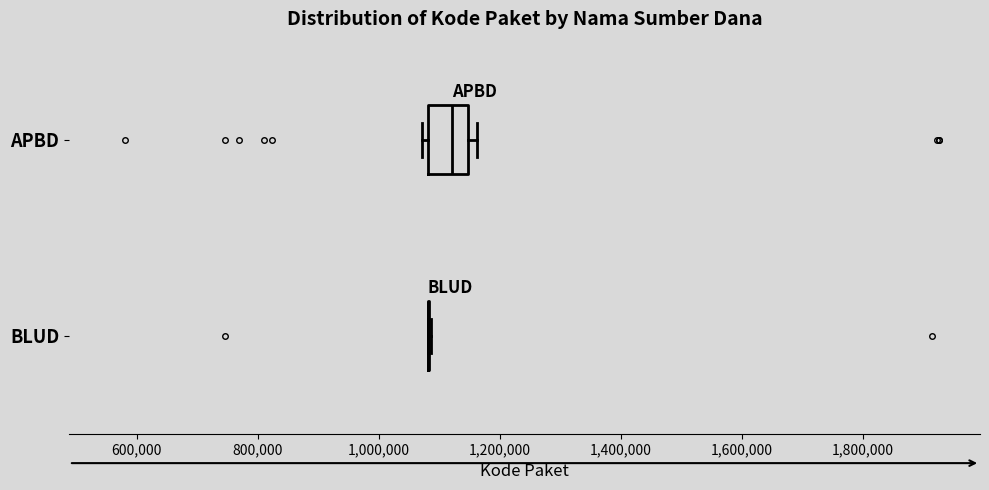

Which box is the widest, from its left edge to its right edge?

APBD